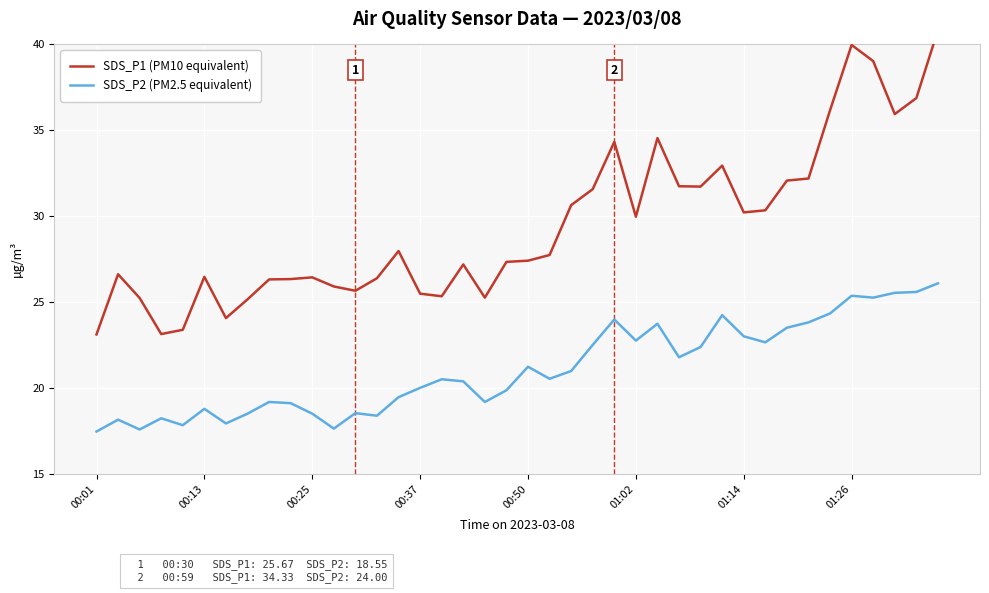

What position from the right is 21?

19